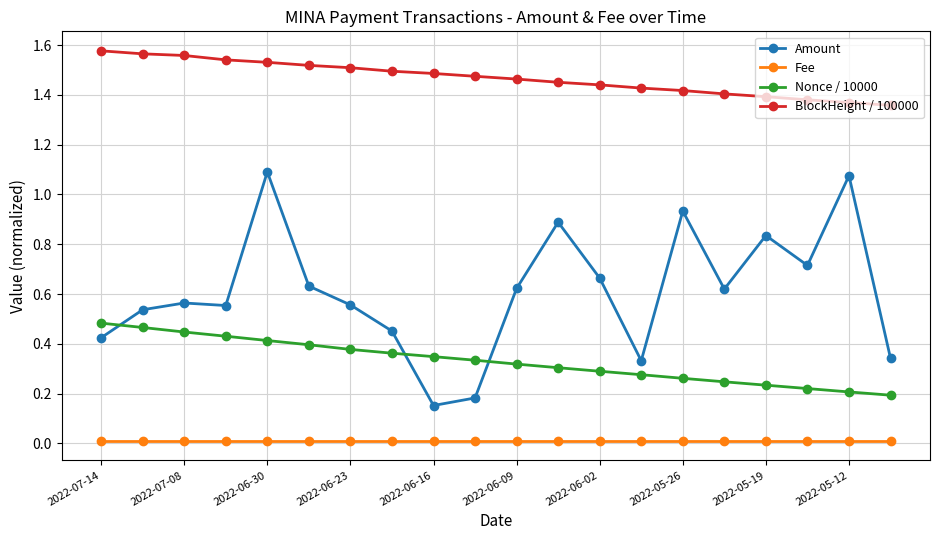

Which series ends up on top after the final intersection of Nonce / 10000 and Amount?

Amount